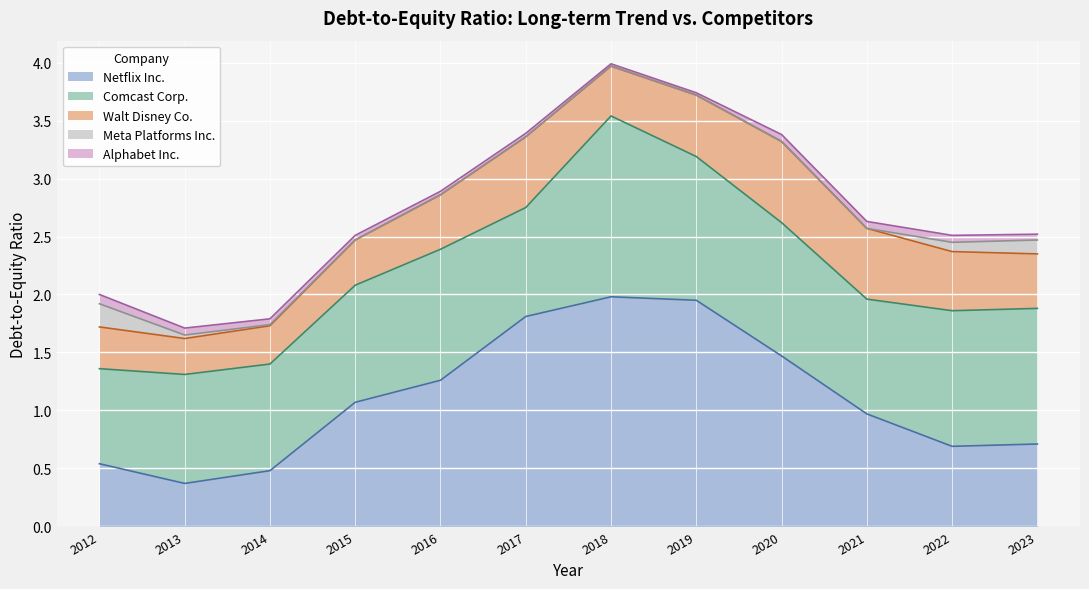

Does the chart display data point markers on the line(s)?

No